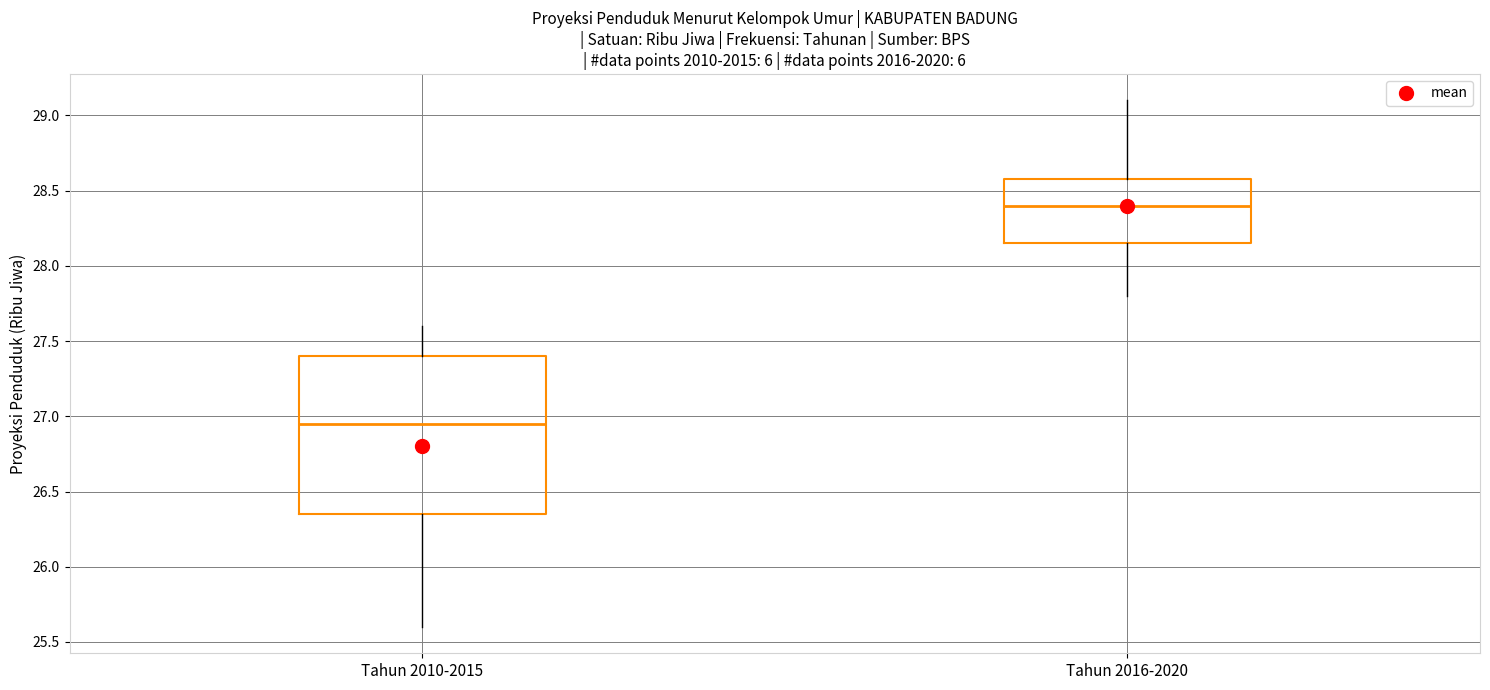

Which box is the tallest, from its lower edge to its upper edge?

Tahun 2010-2015